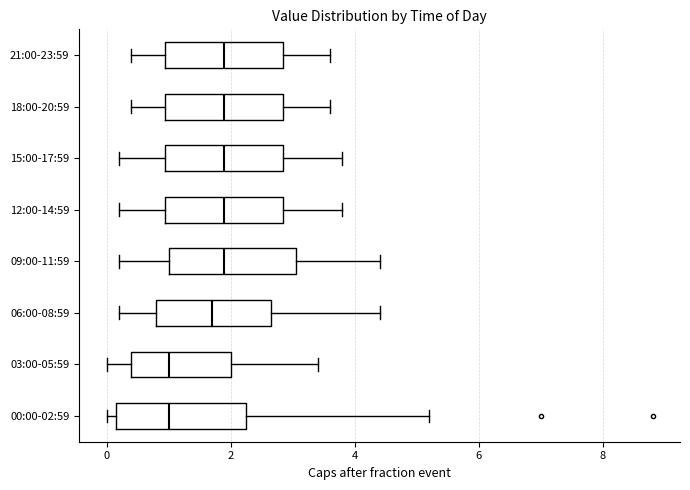

Reading bottom to top, read every box against the x-axis: the position of its median line, the range the box covers, and the ends of its whiskers. The values are not printed on the chart, so give them approximately, as read against the axis.

00:00-02:59: median 1.0, box 0.2 to 2.2, whiskers 0.0 to 5.2
03:00-05:59: median 1.0, box 0.4 to 2.0, whiskers 0.0 to 3.4
06:00-08:59: median 1.8, box 0.8 to 2.6, whiskers 0.2 to 4.4
09:00-11:59: median 2.0, box 1.0 to 3.0, whiskers 0.2 to 4.4
12:00-14:59: median 2.0, box 1.0 to 2.8, whiskers 0.2 to 3.8
15:00-17:59: median 2.0, box 1.0 to 2.8, whiskers 0.2 to 3.8
18:00-20:59: median 2.0, box 1.0 to 2.8, whiskers 0.4 to 3.6
21:00-23:59: median 2.0, box 1.0 to 2.8, whiskers 0.4 to 3.6